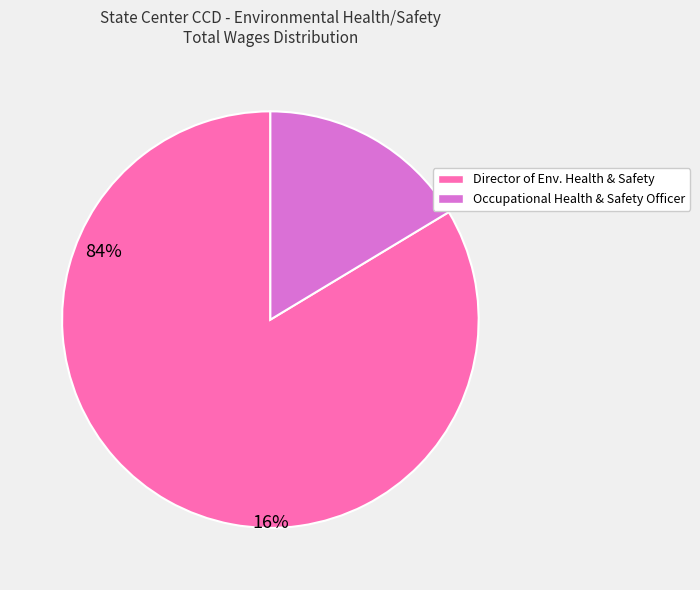

Do Occupational Health & Safety Officer and Director of Env. Health & Safety together represent more than half of the pie?

Yes